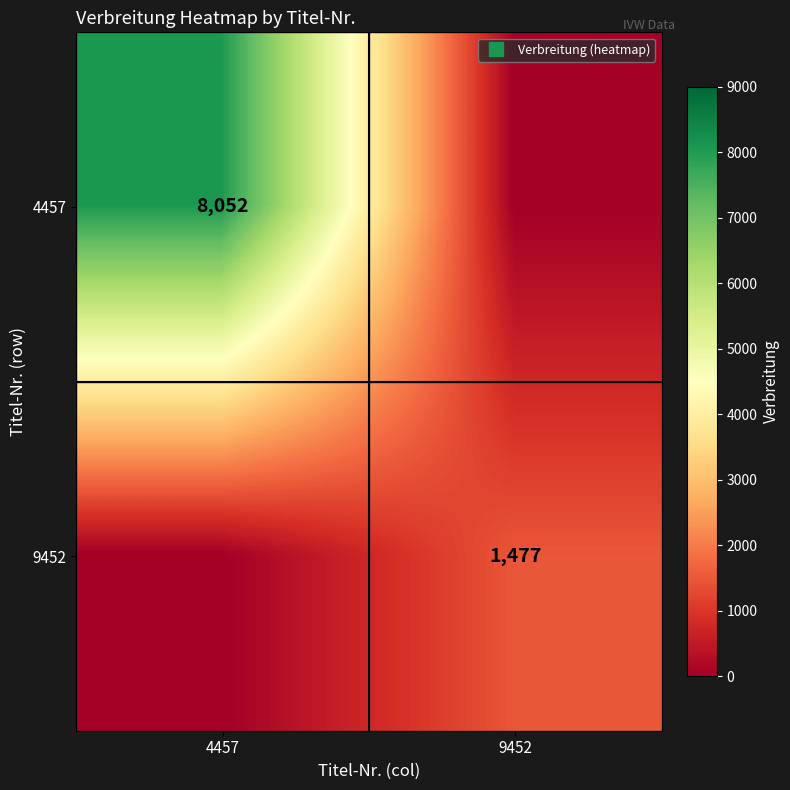

Is it true that 4457 equals 8052 at 4457?

True